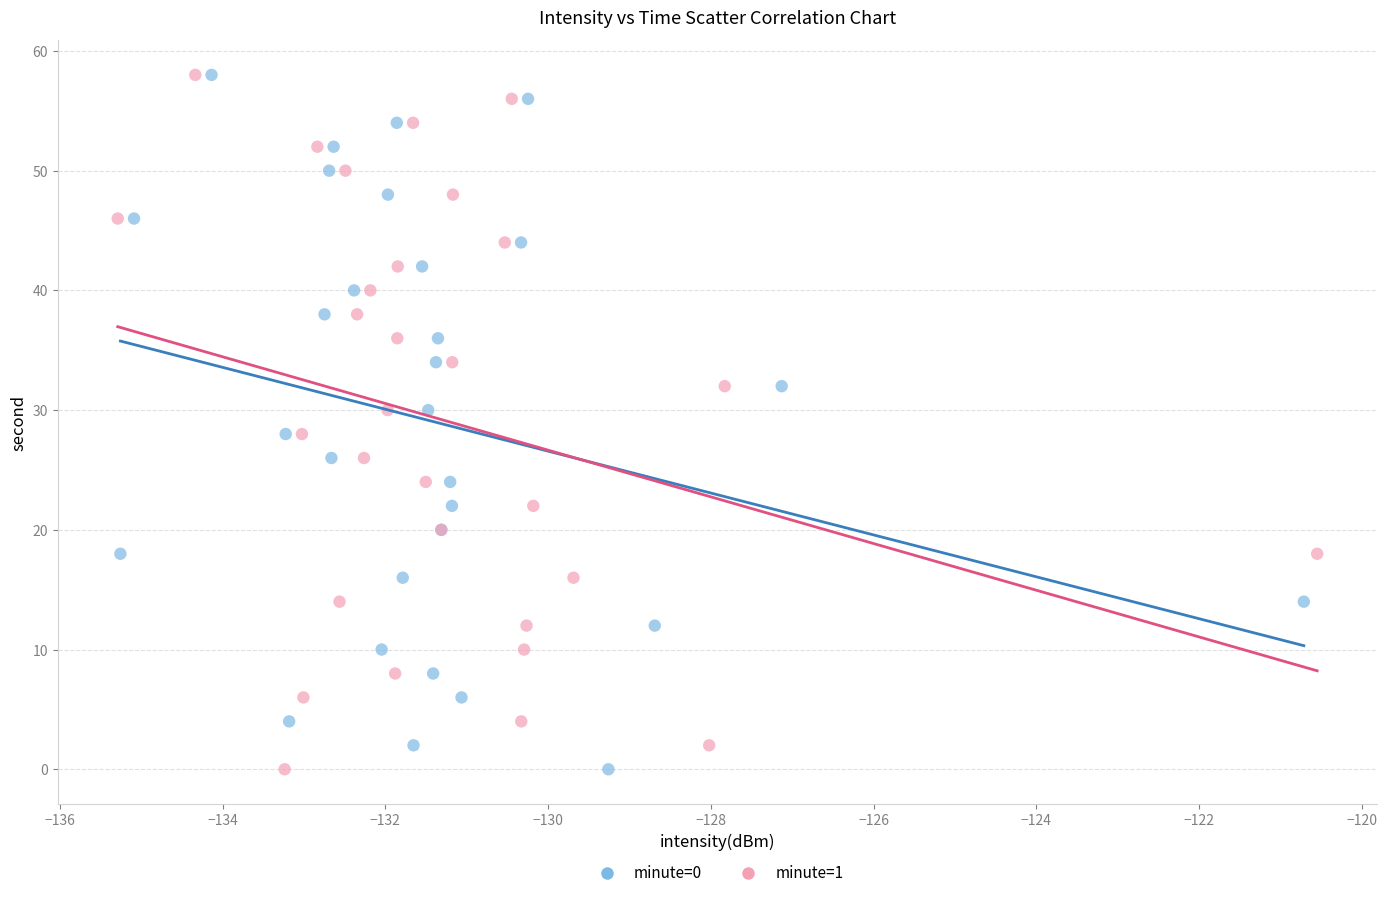

What are all the series names shown in the legend?

minute=0, minute=1